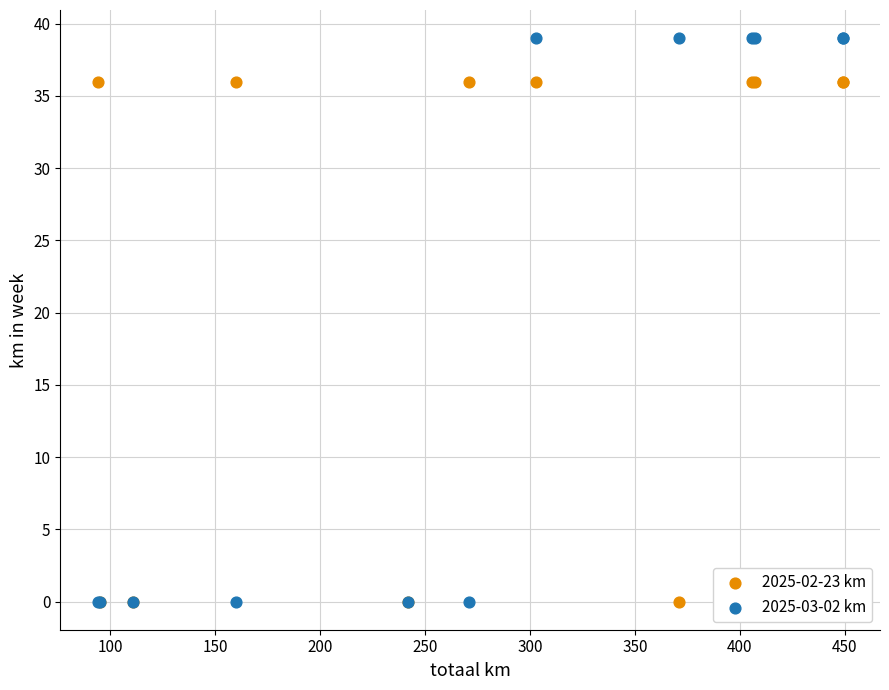

Which series has the largest Y range (max minus min)?

2025-03-02 km